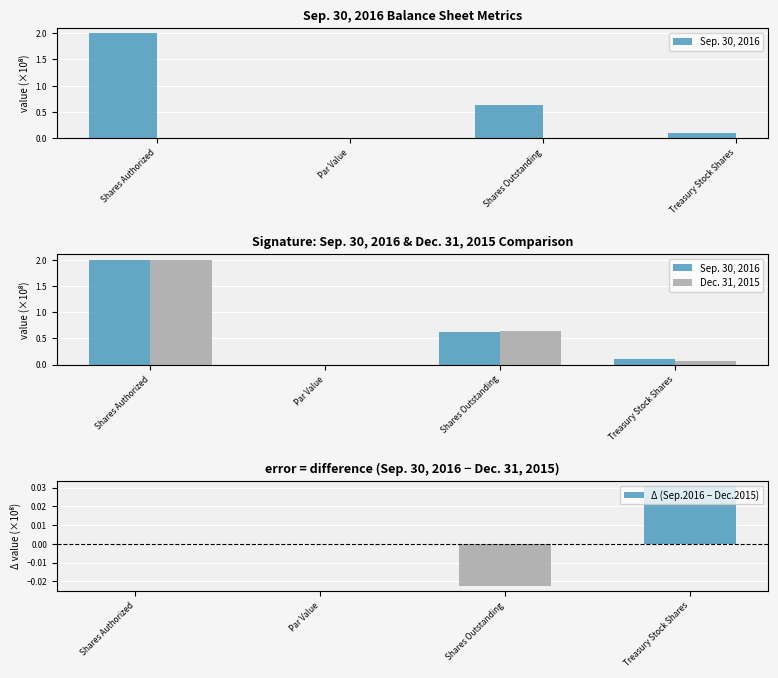

Which category has the lowest value in the Δ (Sep.2016 − Dec.2015) series?

Shares Outstanding